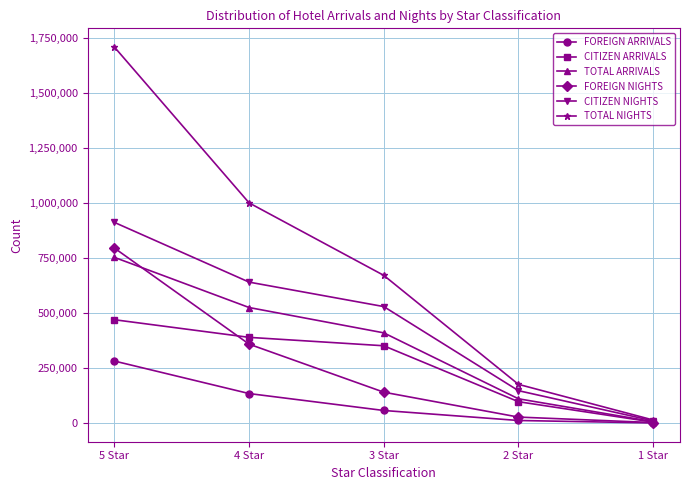

At 5 Star, list the series in order from largest to smallest.

TOTAL NIGHTS, CITIZEN NIGHTS, FOREIGN NIGHTS, TOTAL ARRIVALS, CITIZEN ARRIVALS, FOREIGN ARRIVALS